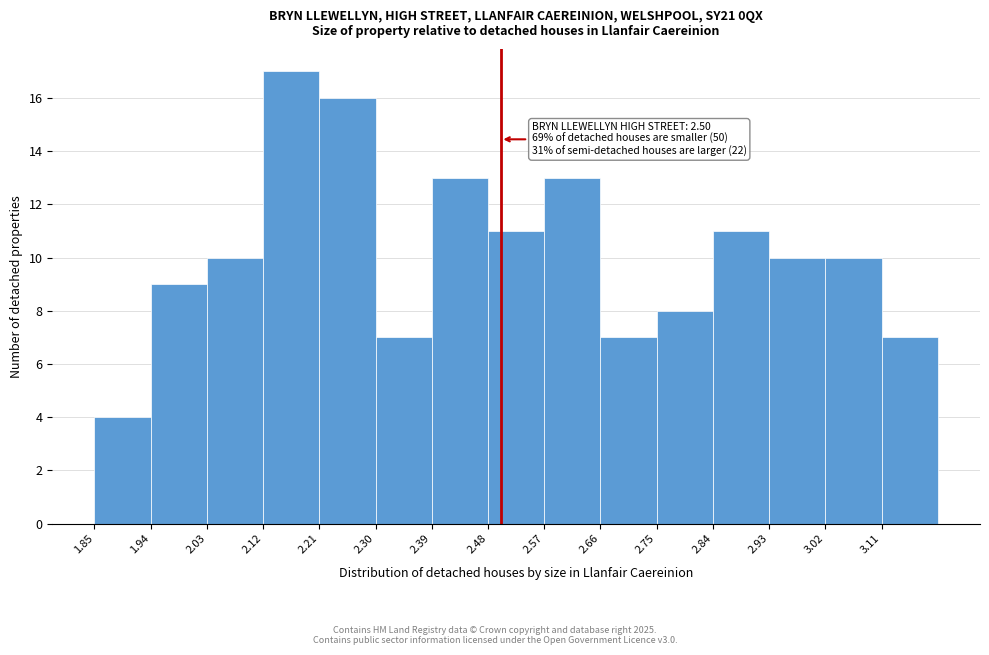

Over which range of the x-axis is the bar tallest?

2.12 to 2.21